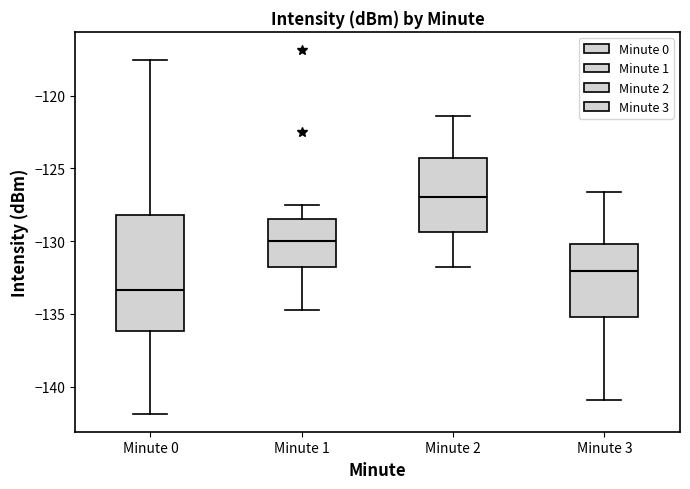

Comparing the boxes themselves (not the whiskers), which one is the tallest?

Minute 0